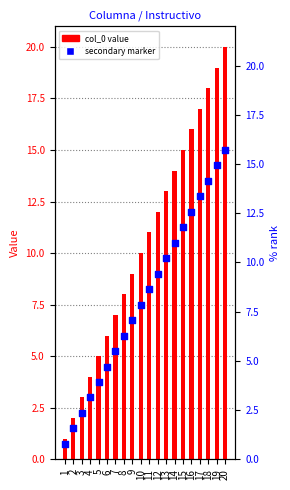

At how many categories does at least one series exceed 1?

19